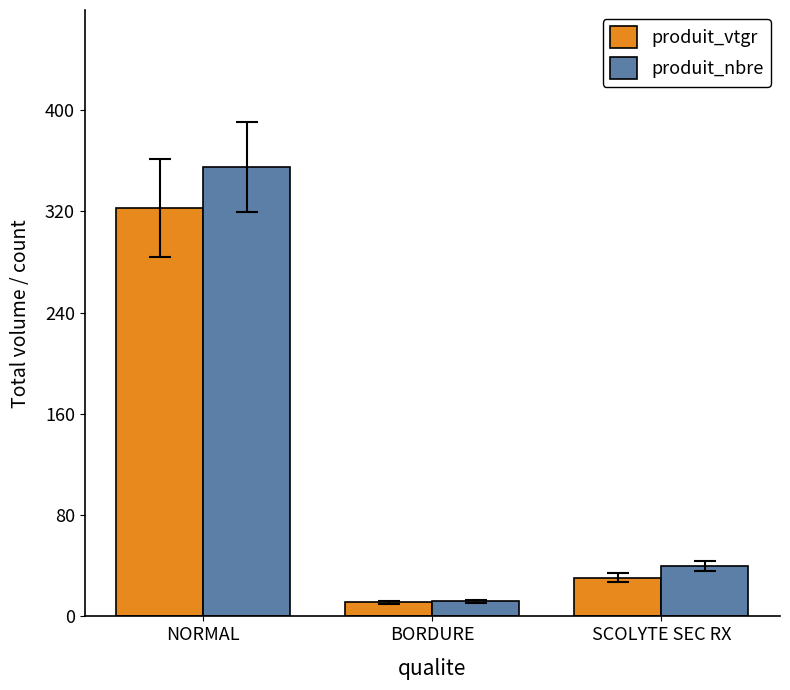

What is the lowest value of the produit_nbre series?

12.0